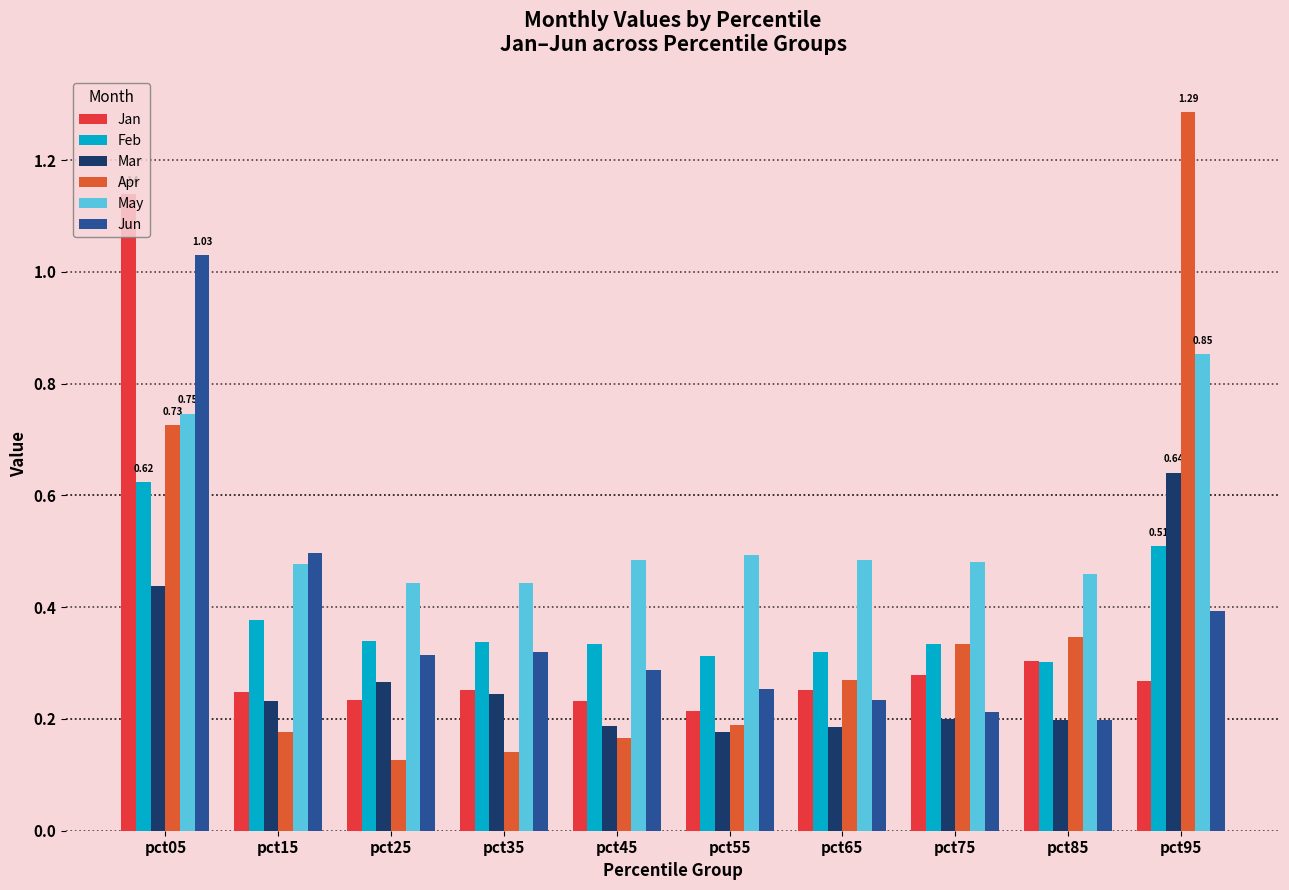

How many bars are there in each group?

6